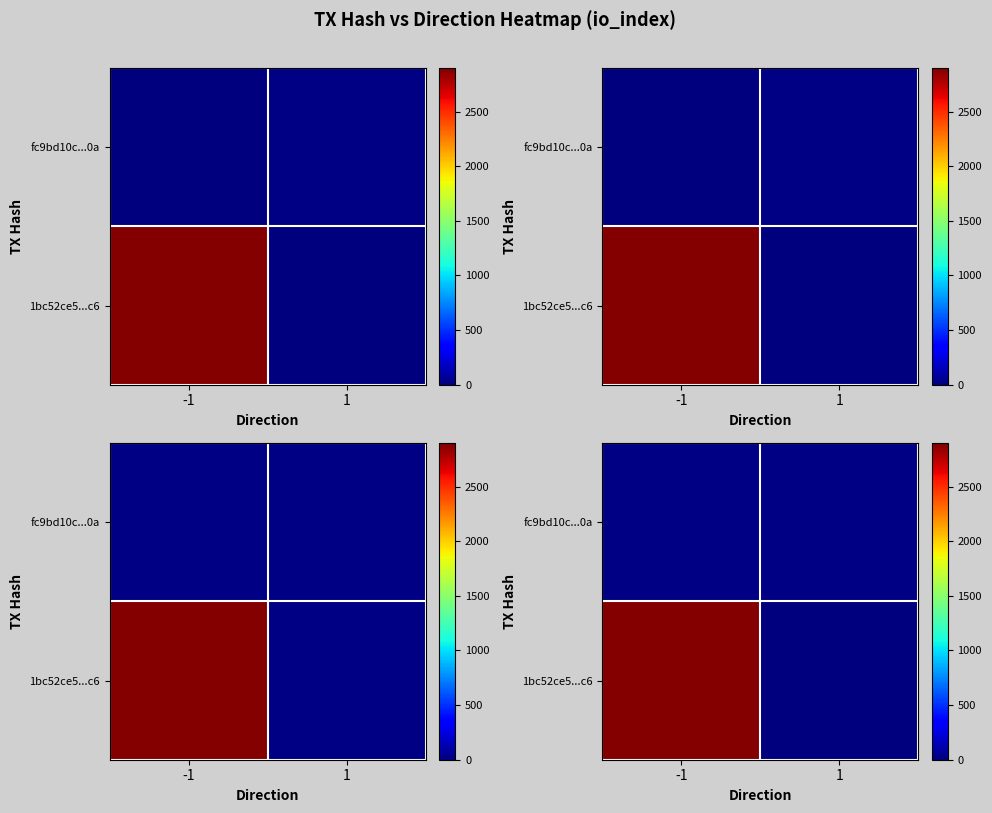

The value of row_0 at 1 is 6.5. True or false?

True